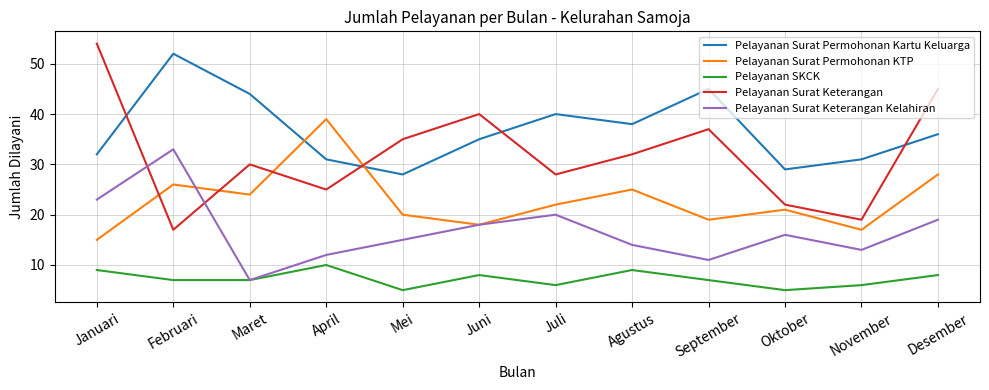

How many Pelayanan SKCK values are between 6 and 9?

9